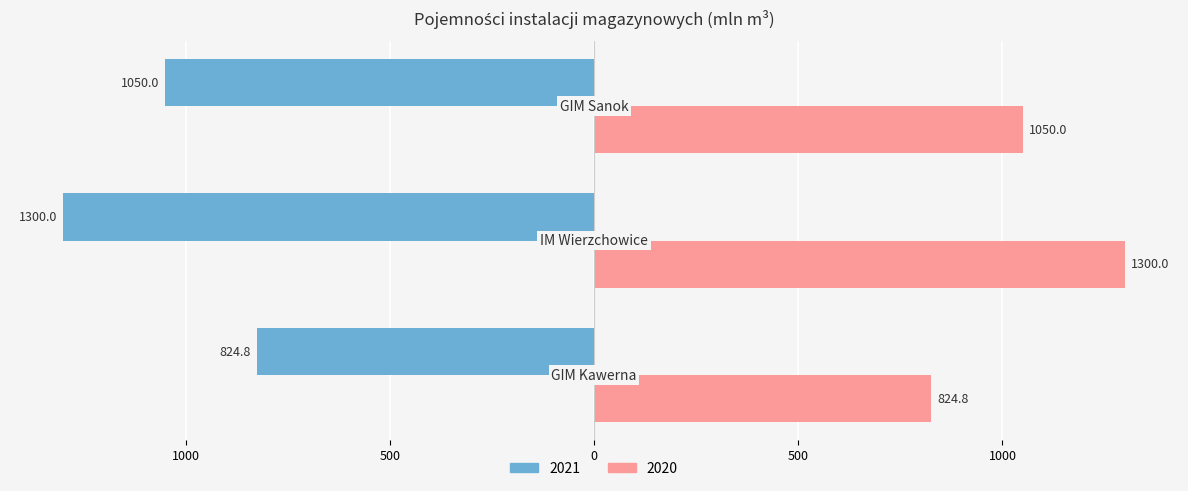

Where is 2020 nearest to the value 1062?

GIM Sanok